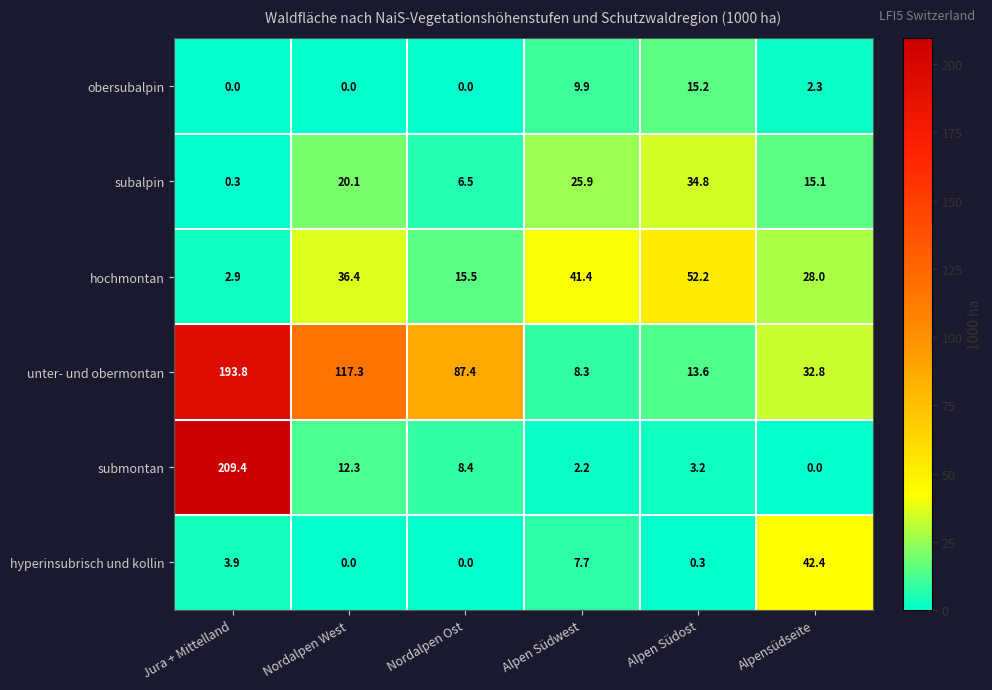

What is the approximate value of submontan at Jura + Mittelland?

209.4